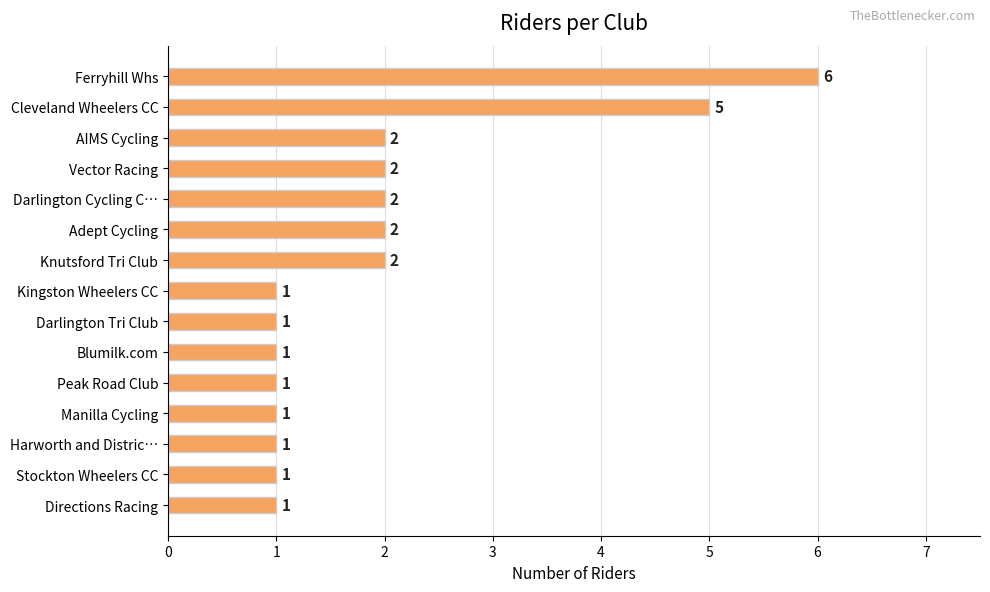

What is the sum of all values?

29